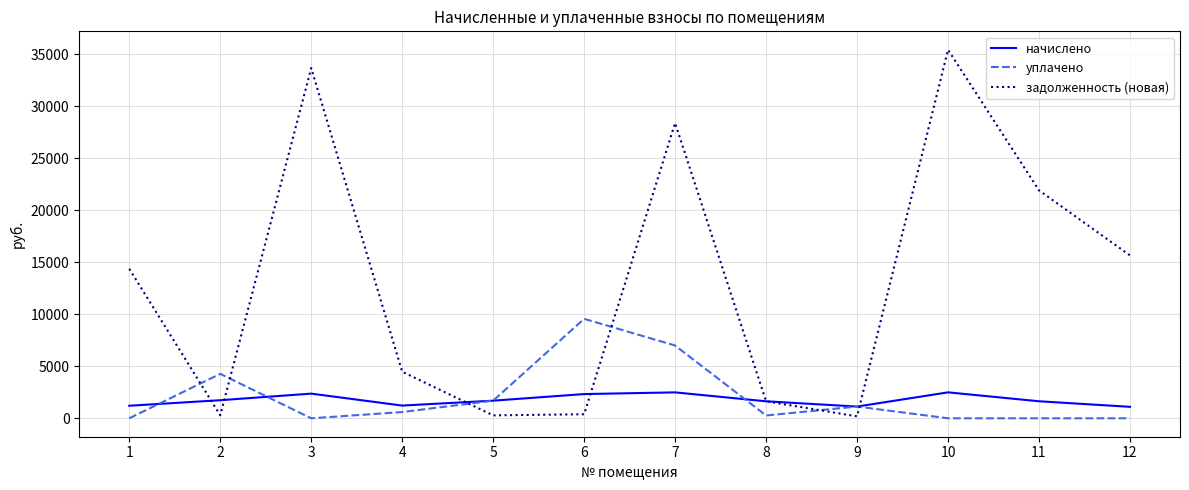

What is the difference between the highest and lowest values at 3?

33688.9